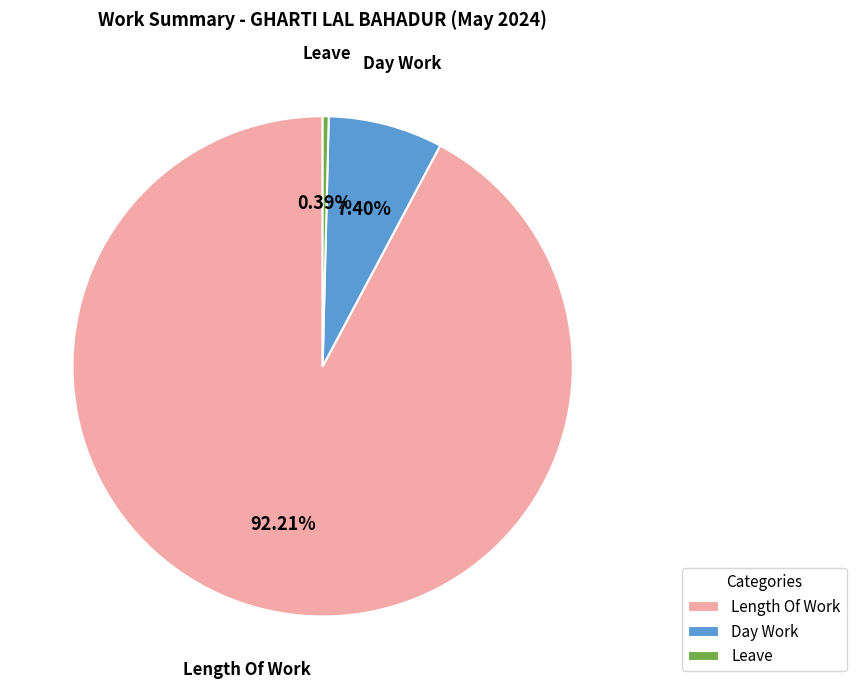

Which slice is the smallest?

Leave